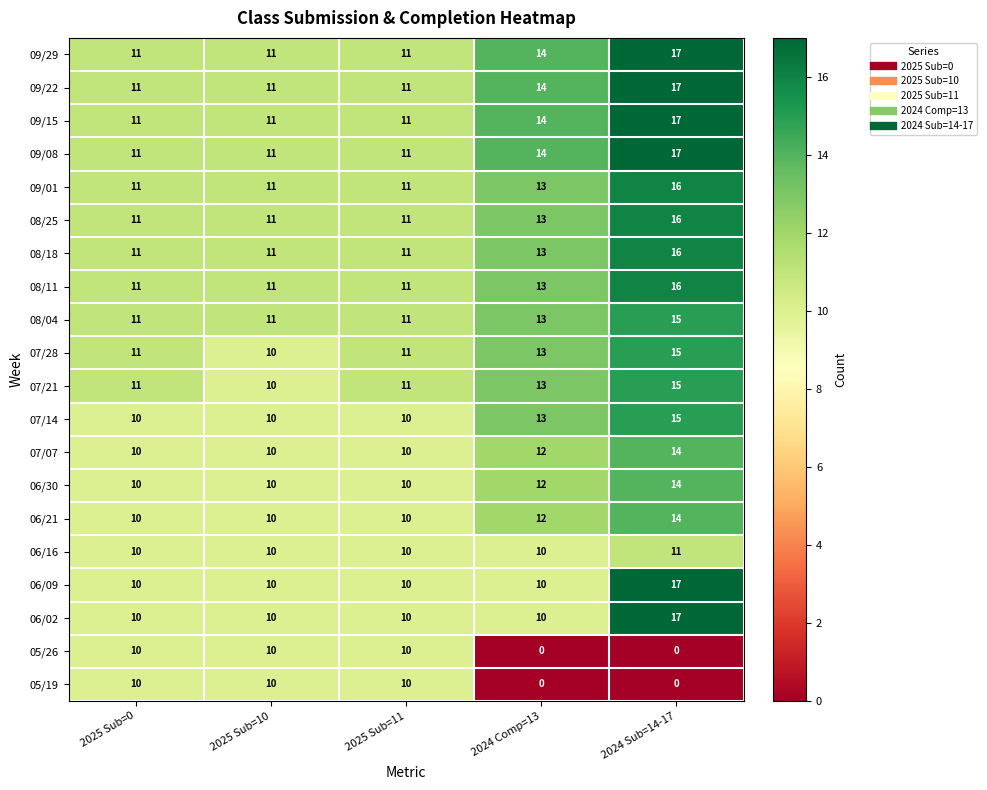

What is the total value across all series at 2024 Comp=13?

226